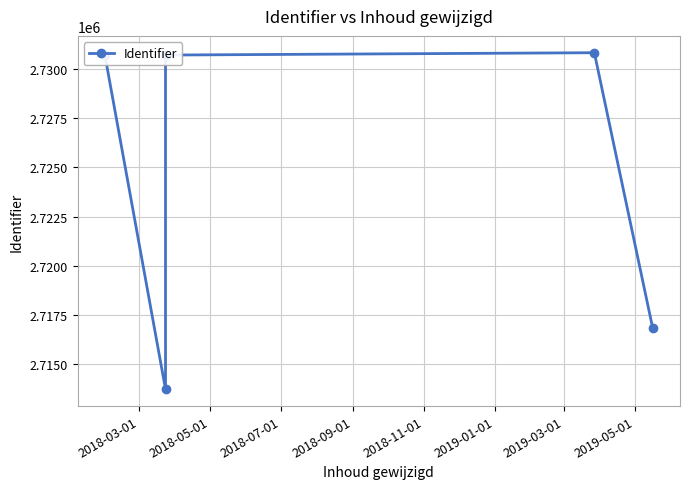

How many interior local valleys (lower than both neighbors) does the data have?

1